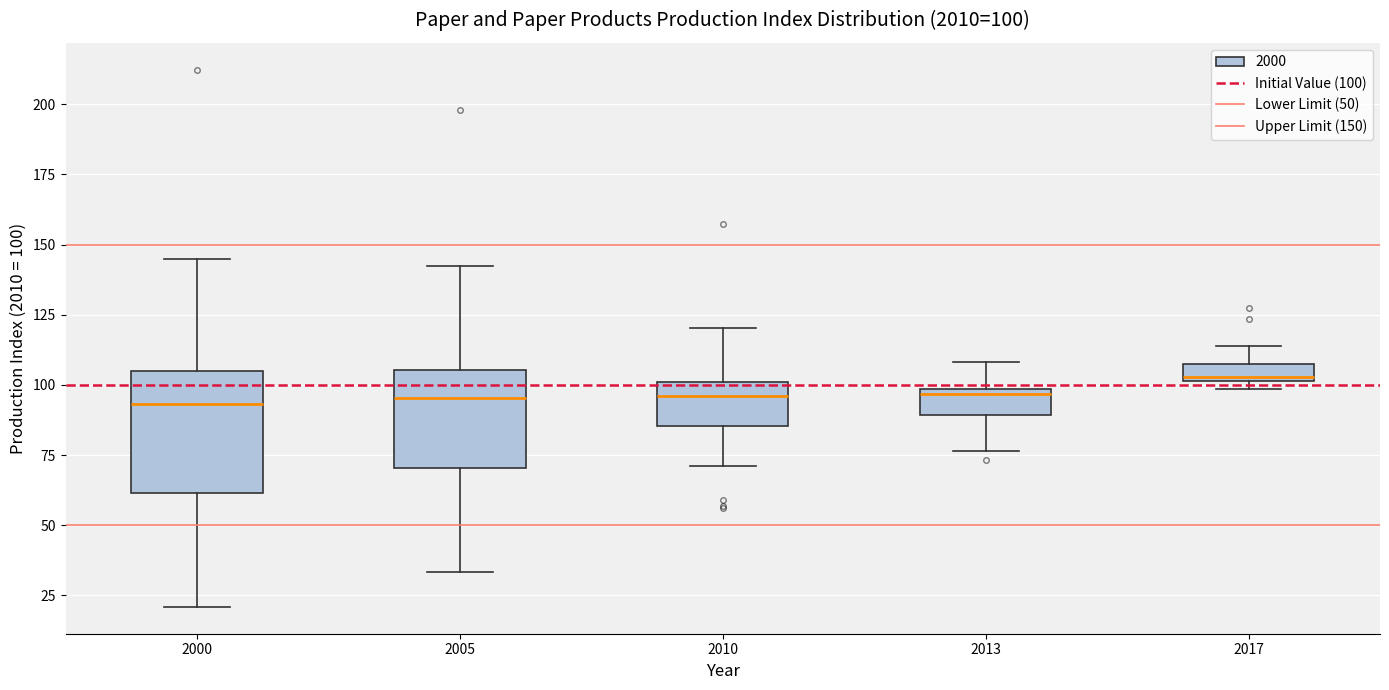

Which box is the tallest, from its lower edge to its upper edge?

2000